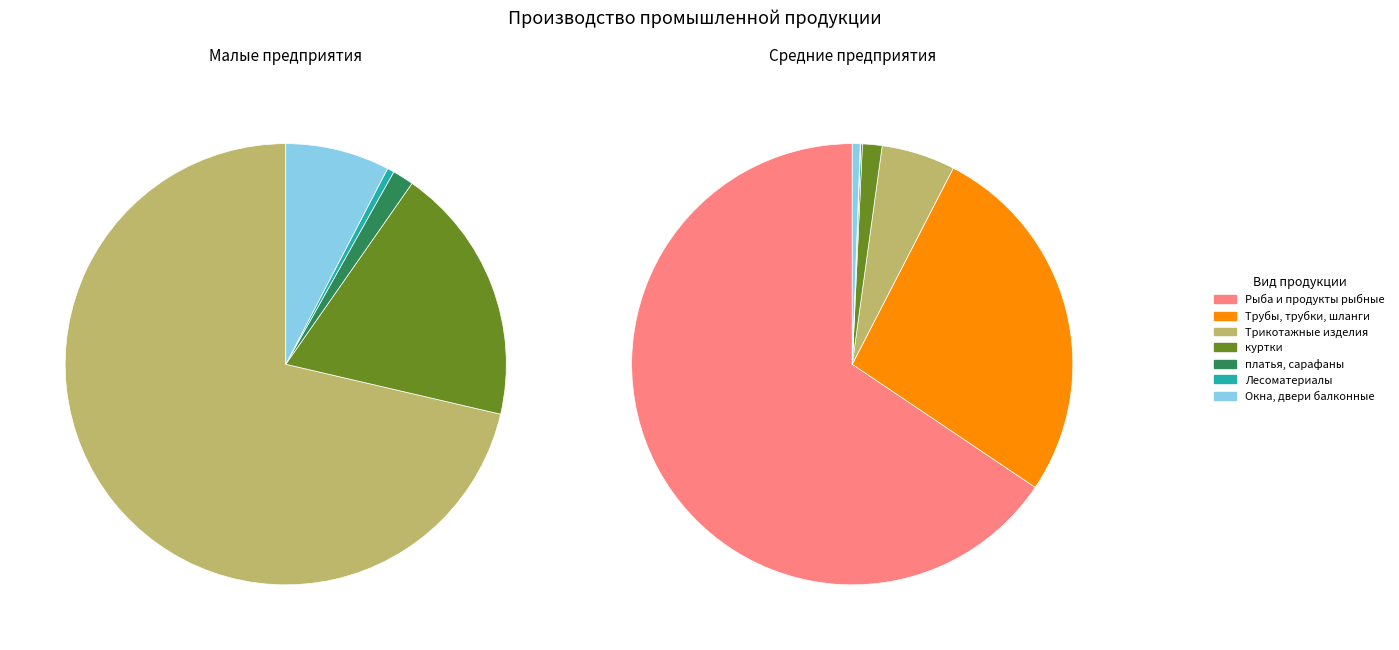

Does куртки account for over 50% of the chart?

No